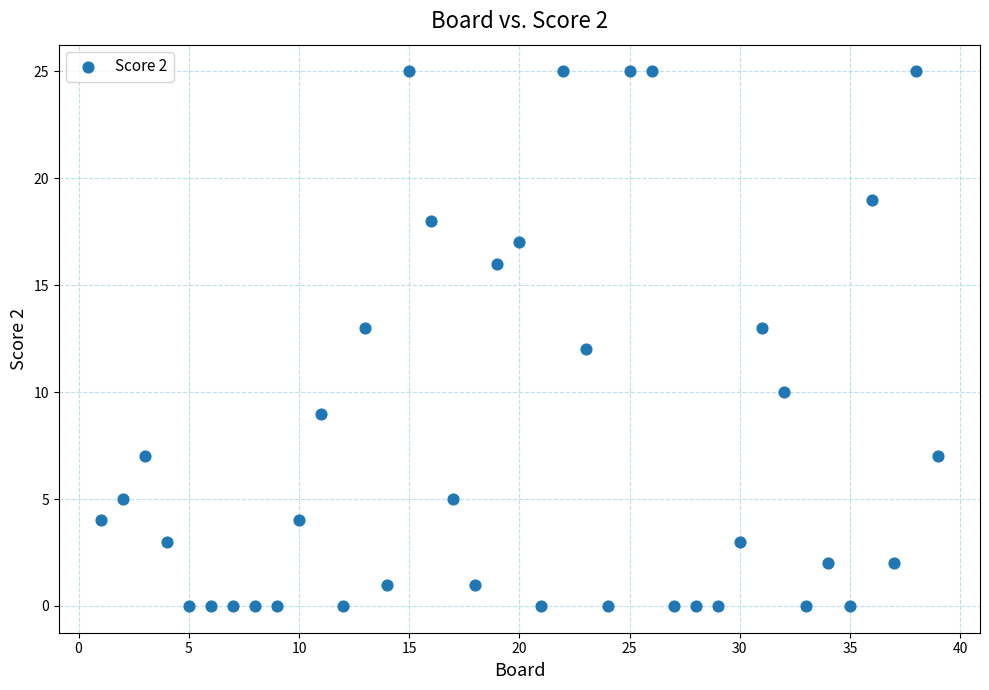

What is the range of Y values (max minus min)?

25